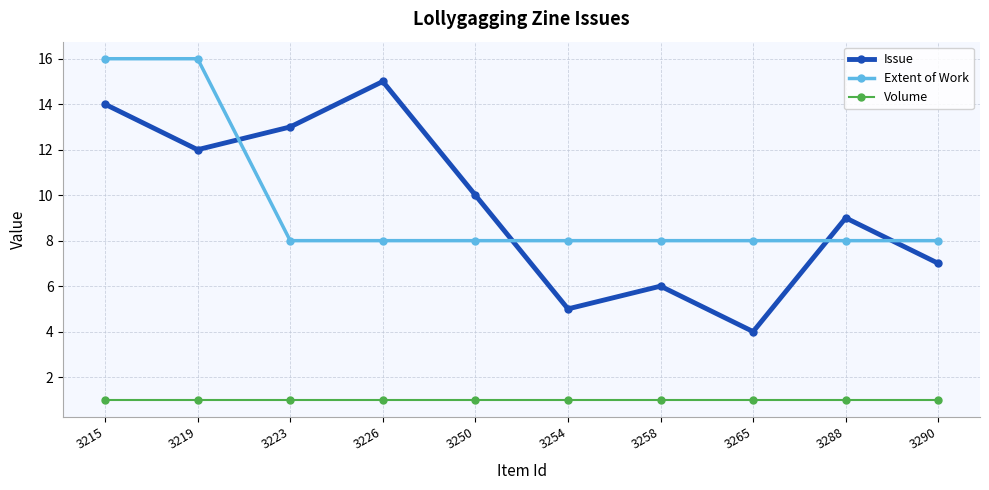

True or false: Issue has a value of 5 at 3254.

True